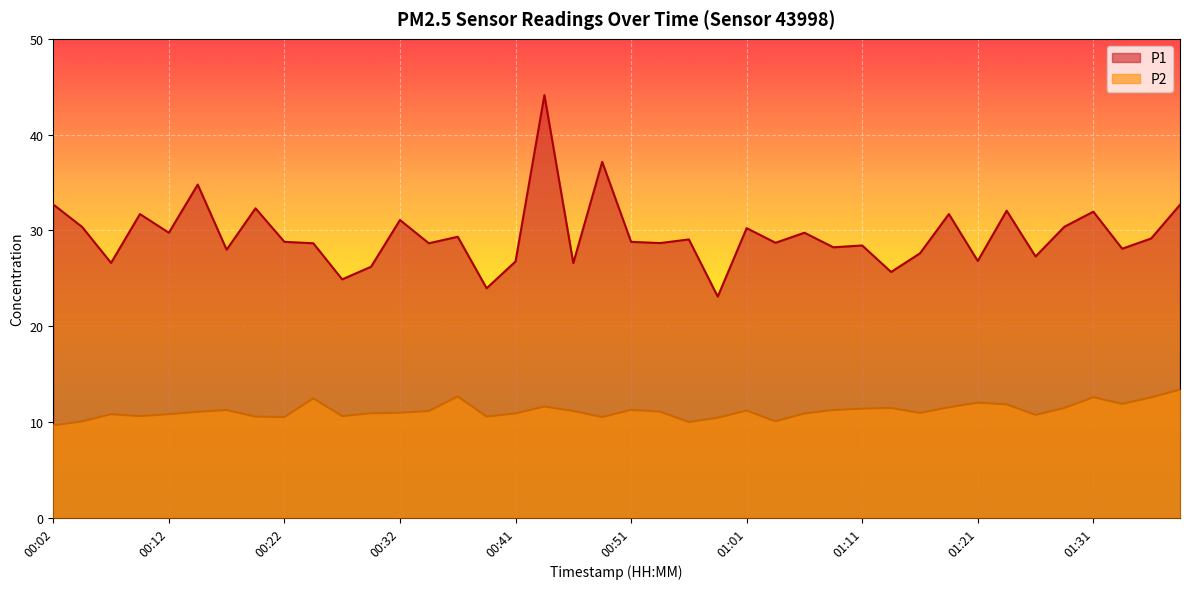

At which category does the chart reach its peak across all series?

00:44